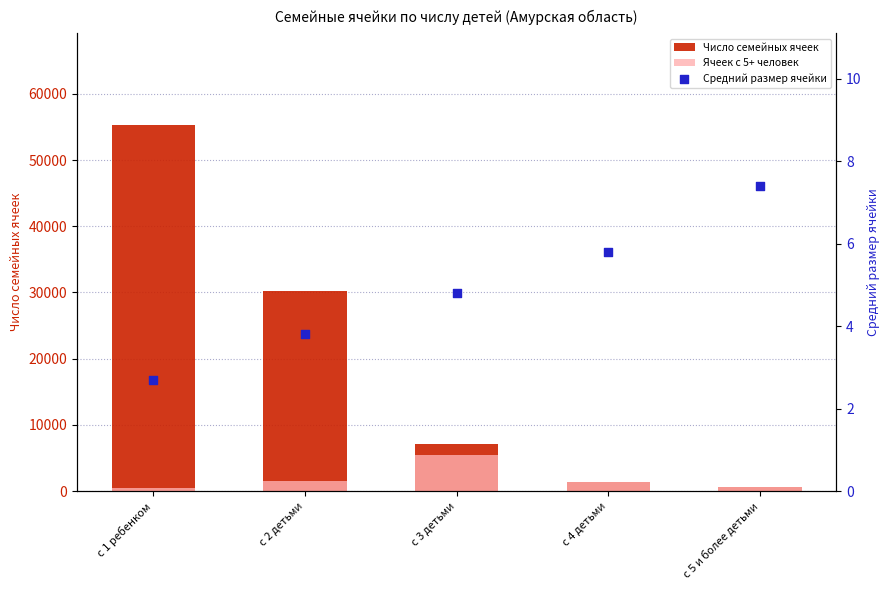

What is the total value across all series at с 1 ребенком?

55827.7